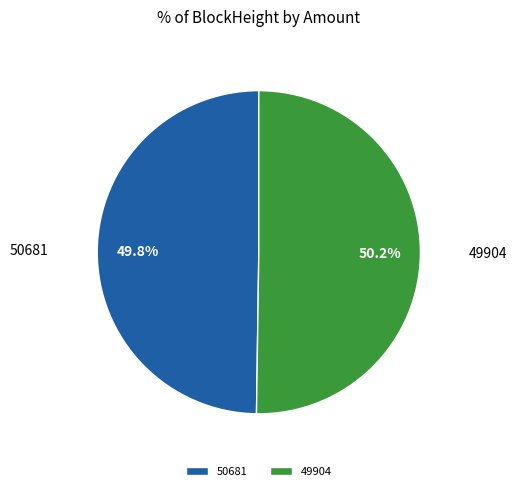

How much of the chart is everything except 49904?

49.8%